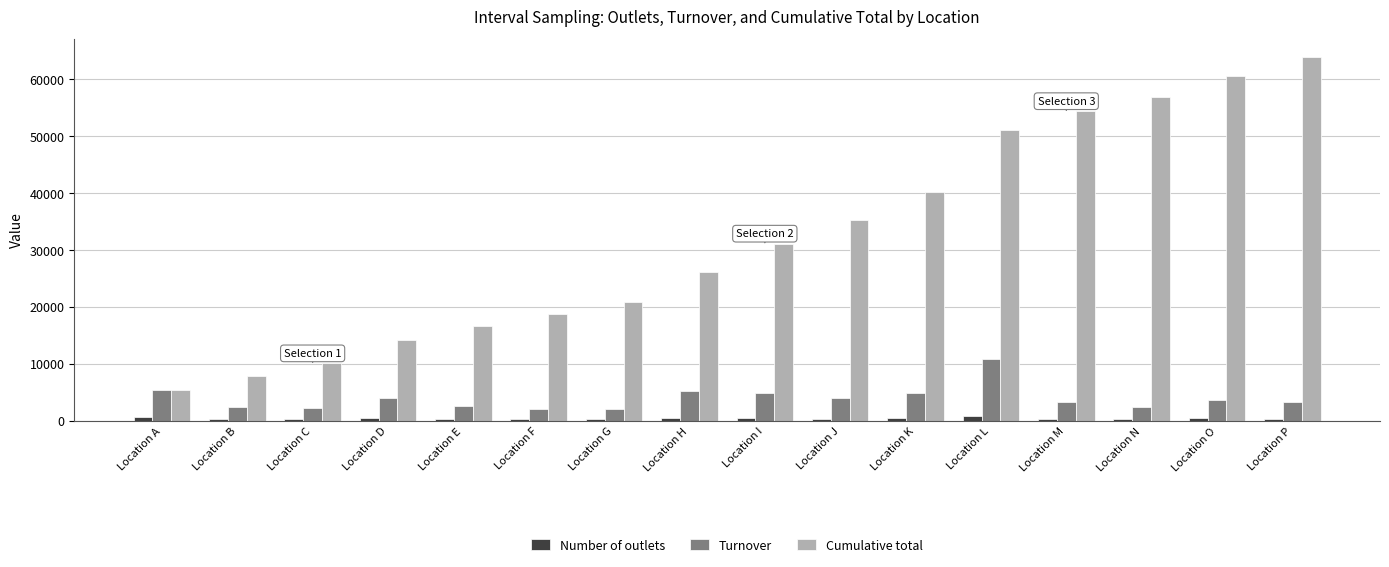

At which category does the chart reach its peak across all series?

Location P